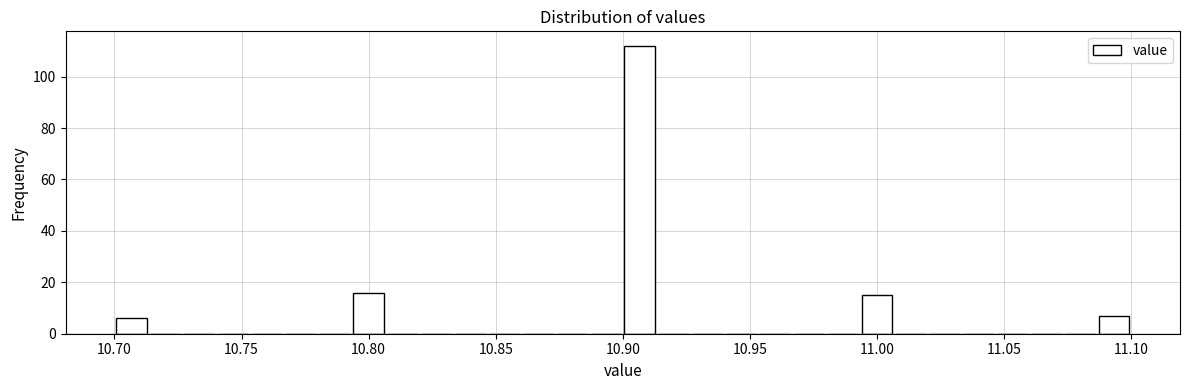

Read against the x-axis, roughly where is the centre of the tallest bar?

10.905